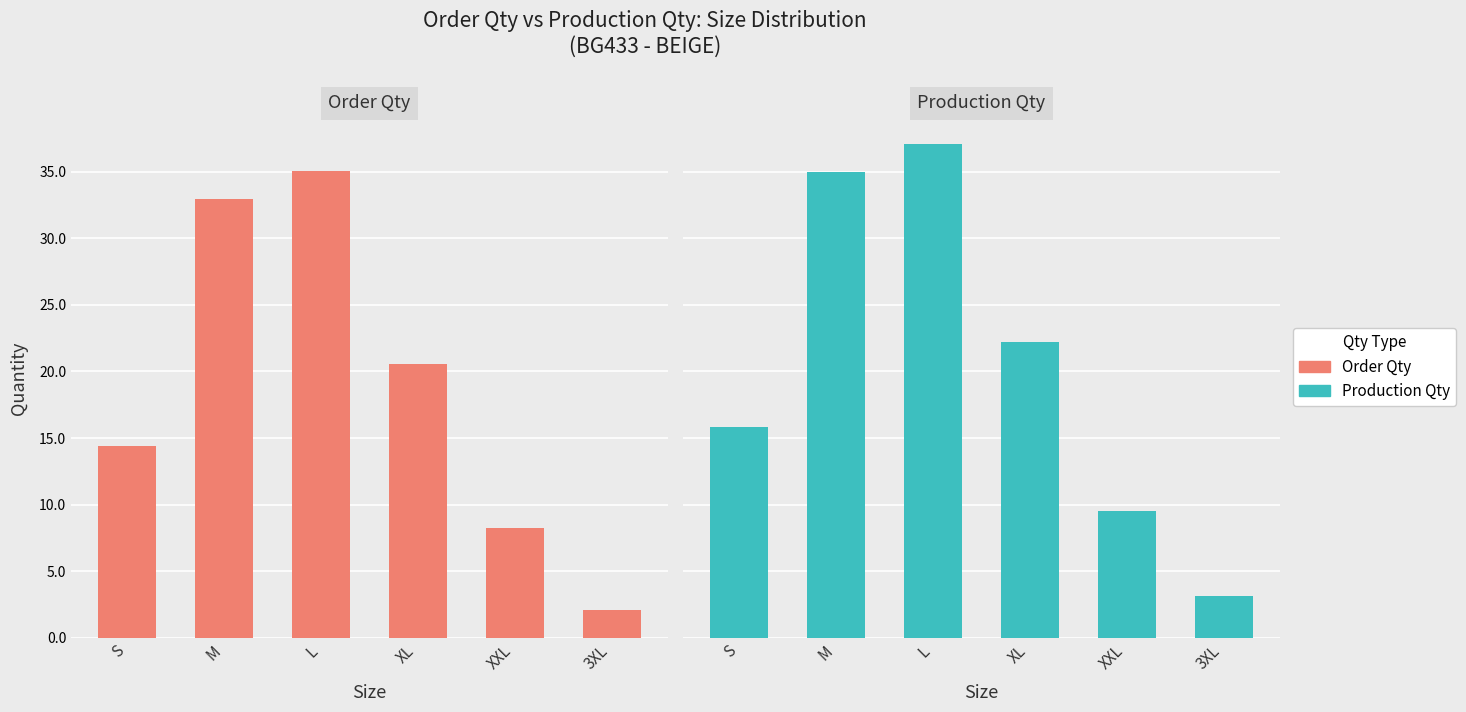

What is the label of the 5th bar from the right?

M